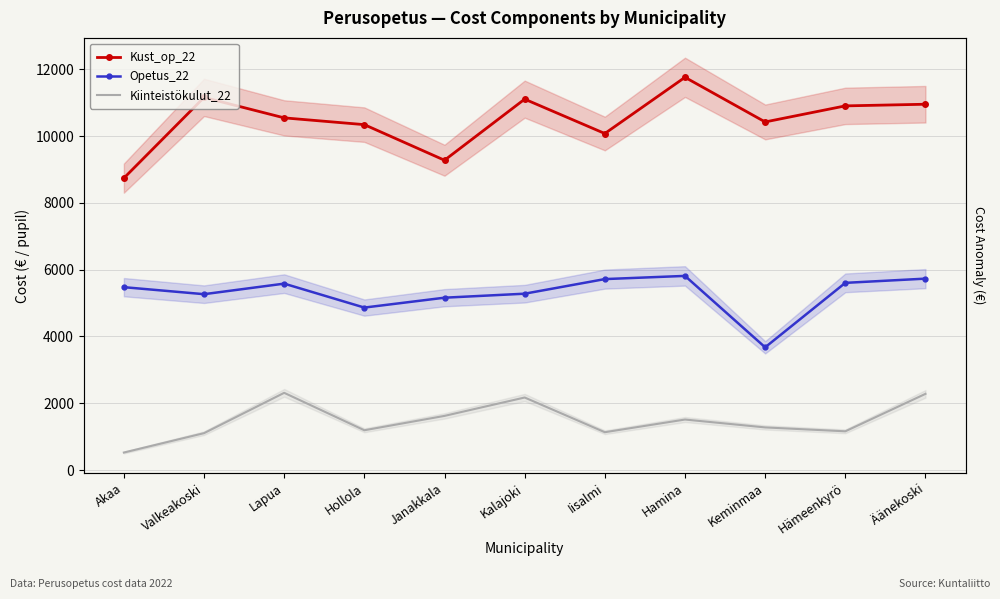

What is the label of the 3rd point from the left?

Lapua